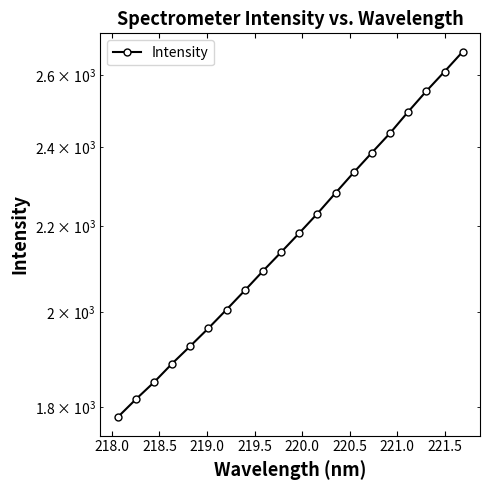

What is the value of the 12th point from the left?

2230.5